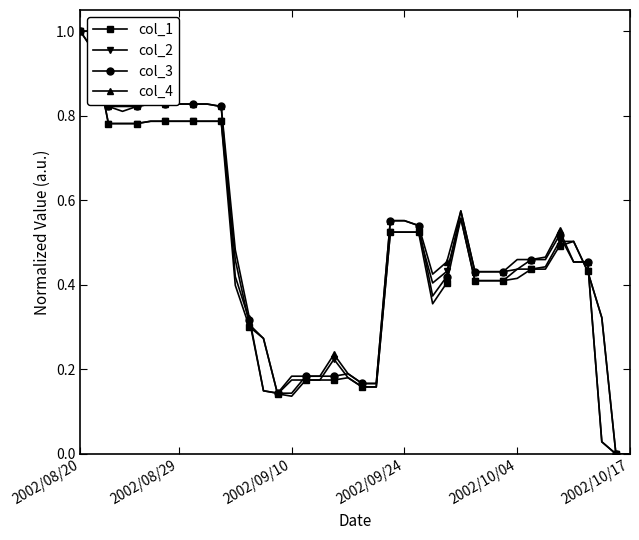

The value of col_4 at 33 is 0.5. True or false?

True